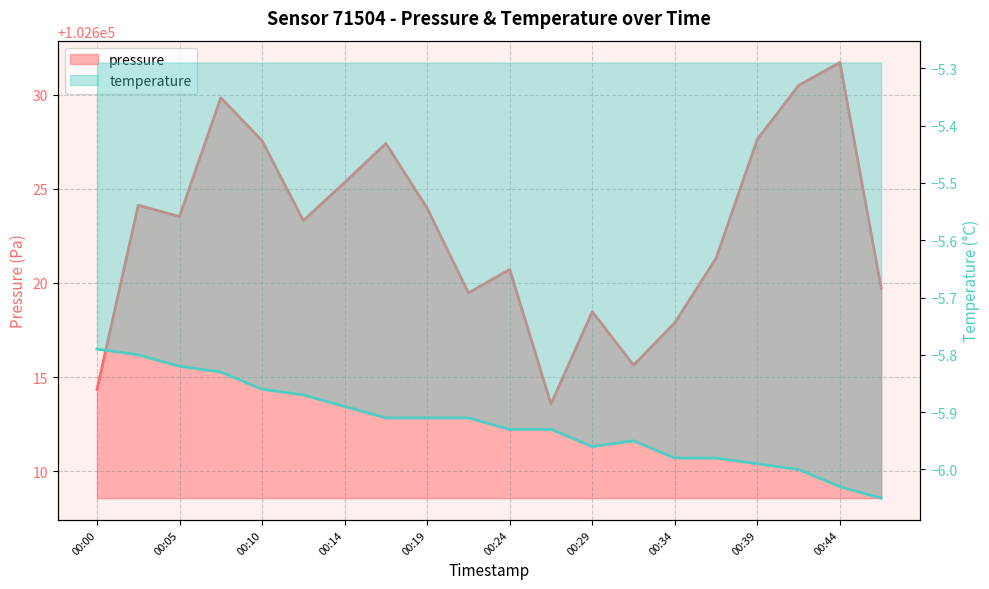

True or false: pressure and temperature intersect in this chart.

False